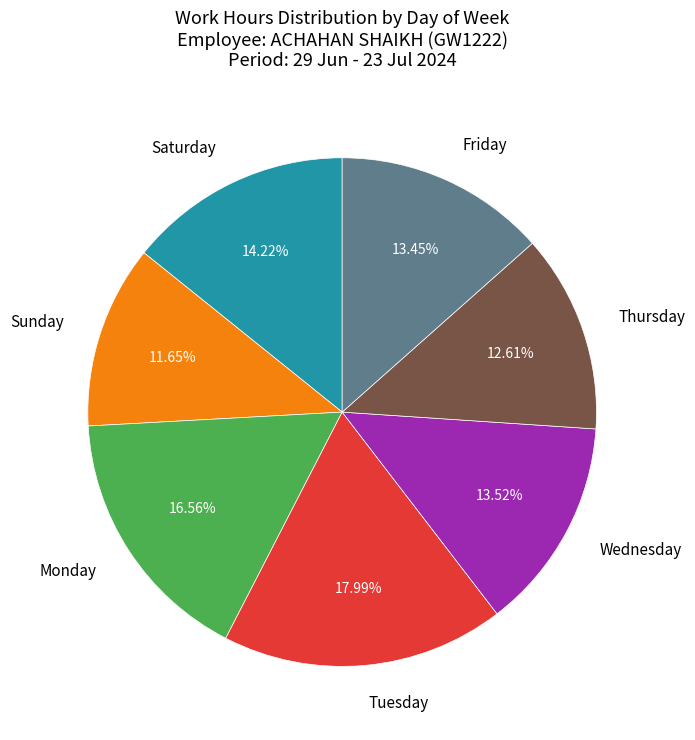

Does Sunday represent more than half of the total?

No